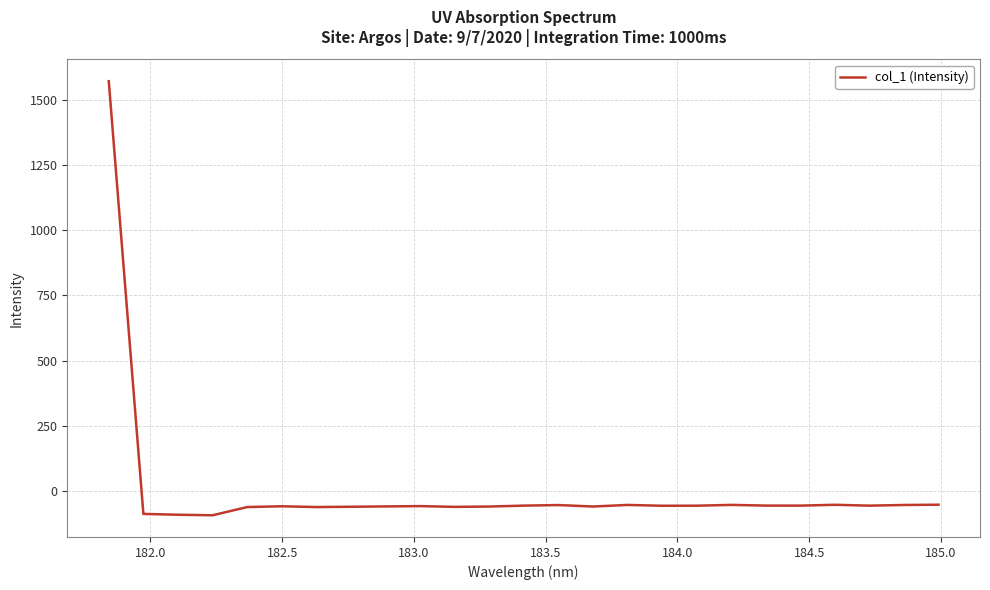

Is this an area chart (filled region under the line)?

No